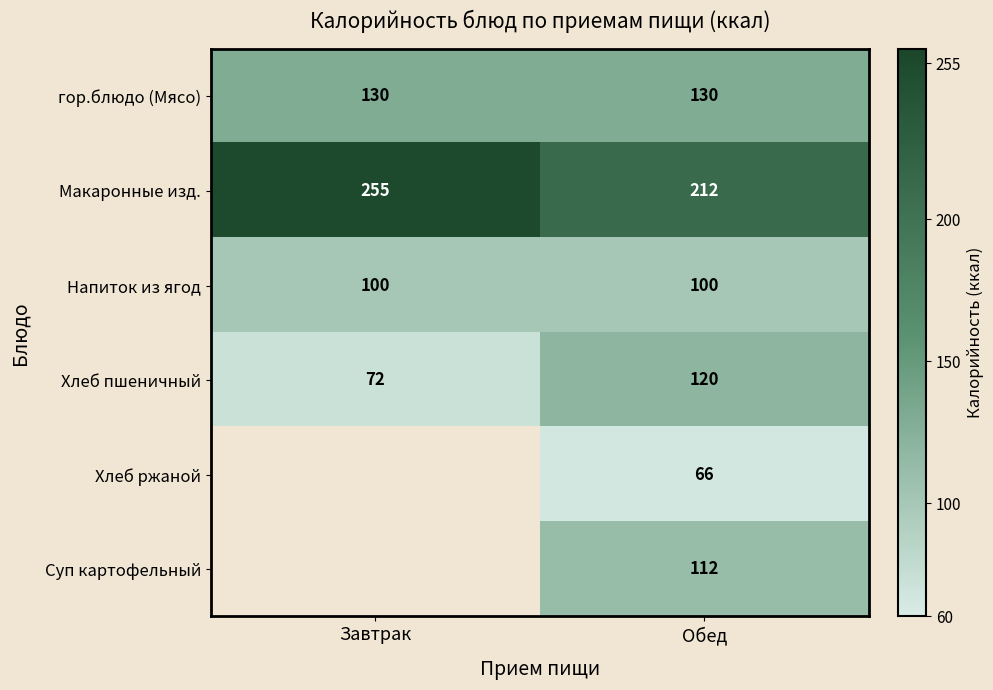

What is the average value of the Напиток из ягод series?

100